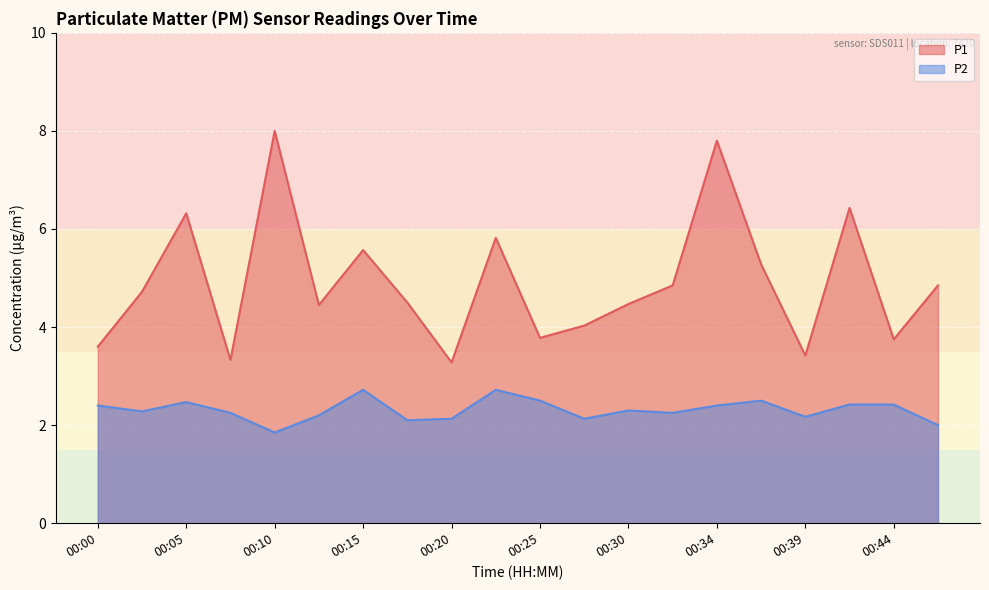

Reading right to left, extract all data points from this chart.

P1: 00:47=4.8	00:44=3.8	00:42=6.4	00:39=3.4	00:37=5.3	00:34=7.8	00:32=4.8	00:30=4.5	00:27=4.0	00:25=3.8	00:22=5.8	00:20=3.3	00:17=4.5	00:15=5.6	00:13=4.5	00:10=8.0	00:08=3.3	00:05=6.3	00:03=4.7	00:00=3.6
P2: 00:47=2.0	00:44=2.4	00:42=2.4	00:39=2.2	00:37=2.5	00:34=2.4	00:32=2.2	00:30=2.3	00:27=2.1	00:25=2.5	00:22=2.7	00:20=2.1	00:17=2.1	00:15=2.7	00:13=2.2	00:10=1.9	00:08=2.2	00:05=2.5	00:03=2.3	00:00=2.4